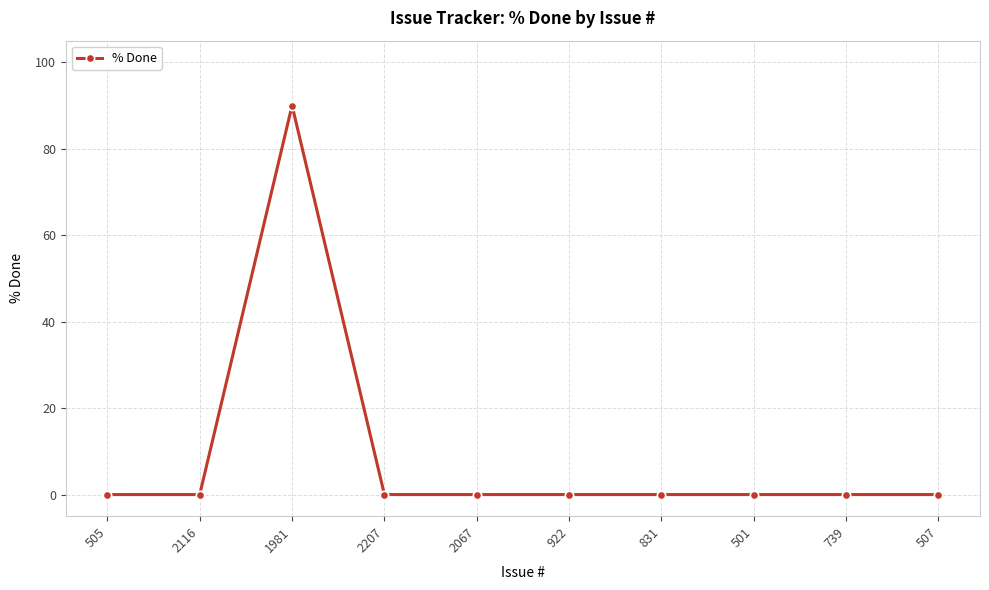

True or false: the data shows 55 at 2207.

False